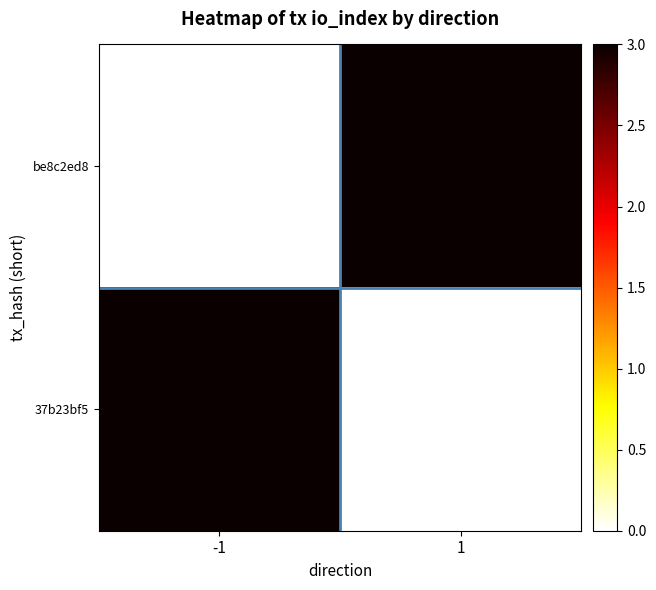

How many data points does each series have?

2